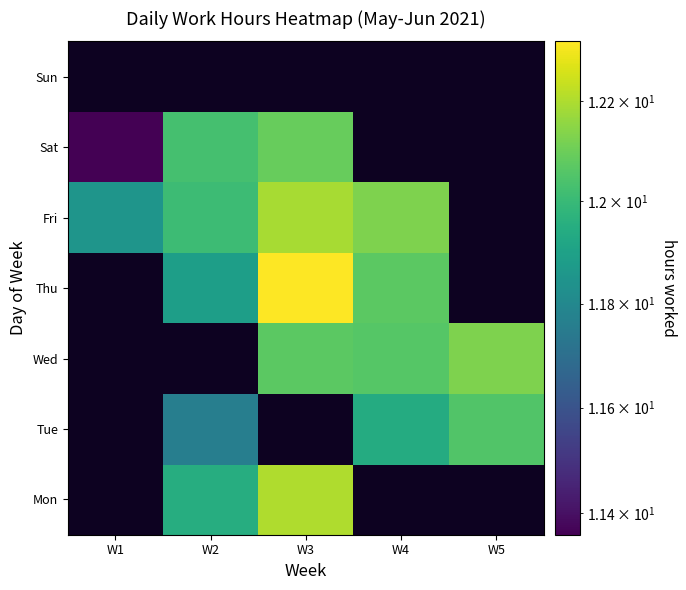

Which has a higher value, W2 or W4?

W4